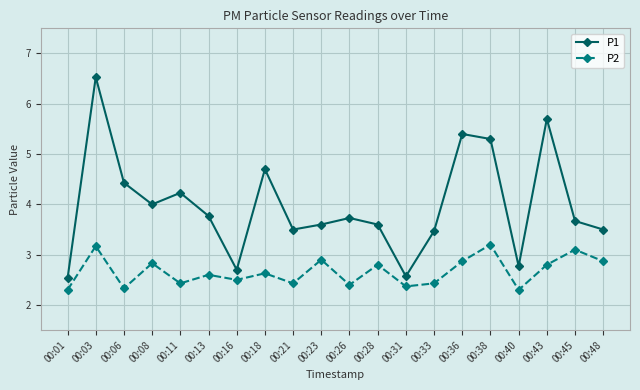

What is the total value across all series at 00:03?

9.7